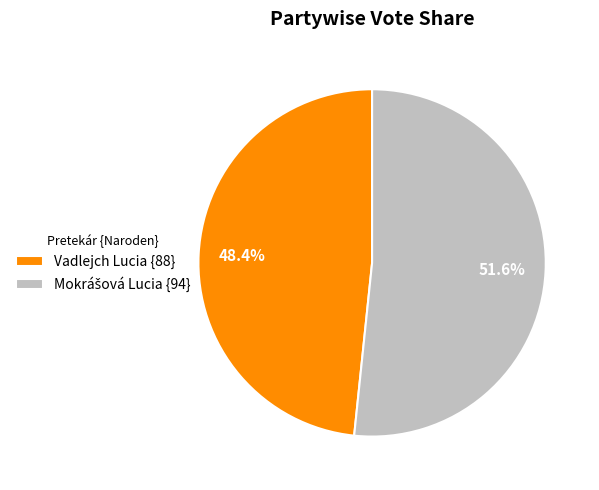

What is the smallest slice in the pie chart?

Vadlejch Lucia